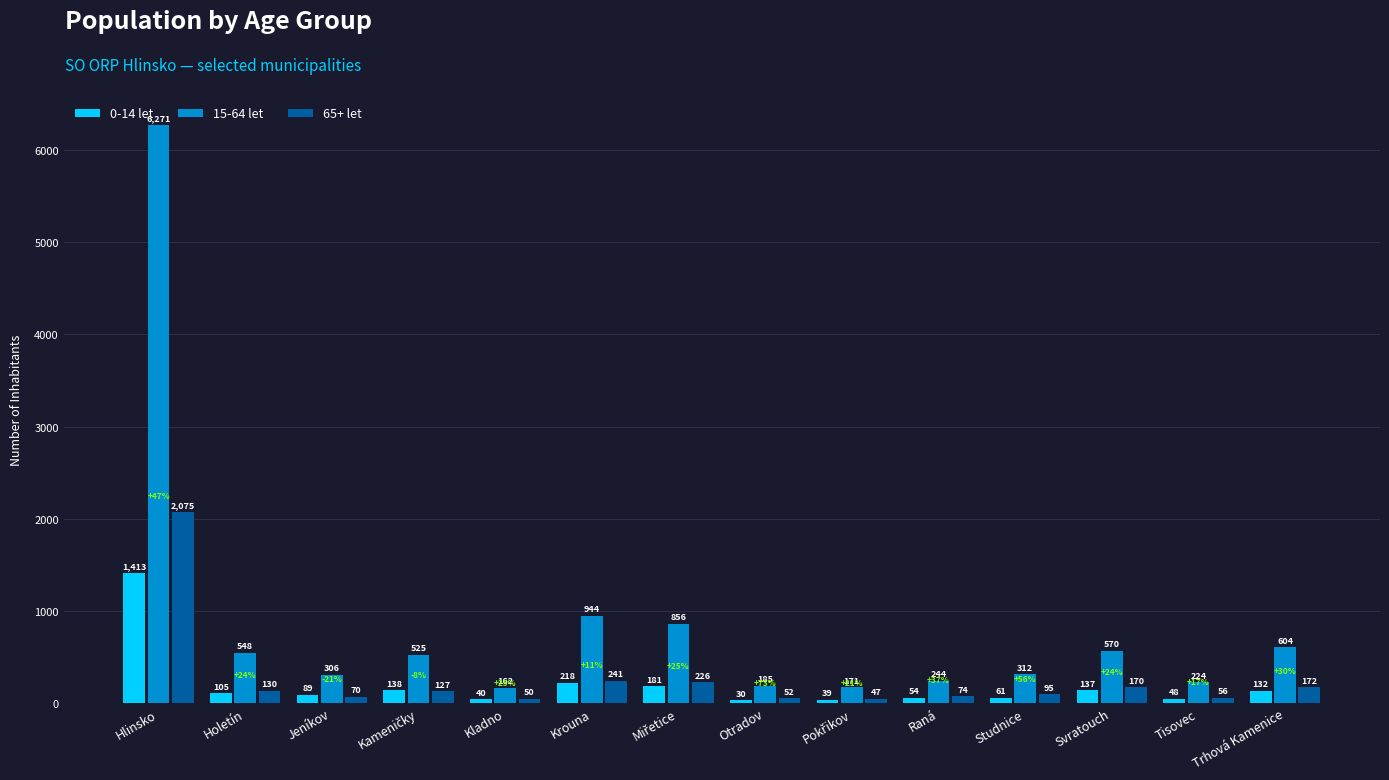

True or false: 0-14 let has a value of 48 at Tisovec.

True